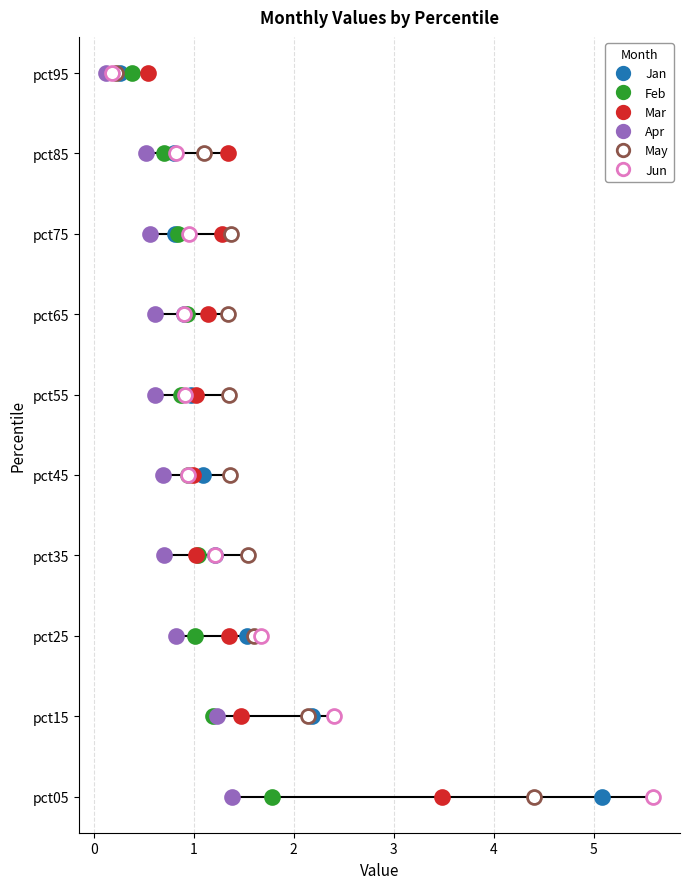

In Feb, how many points are higher than both neighbors (excluding endpoints)?

2